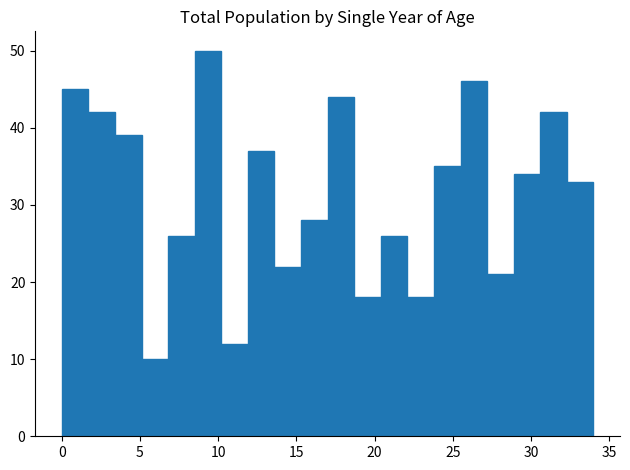

Read against the x-axis, roughly where is the centre of the tallest bar?

9.5